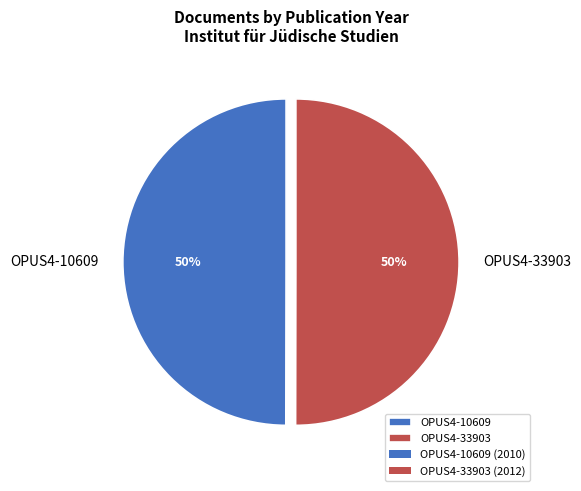

What percentage is the OPUS4-33903 slice, to the nearest percent?

50%